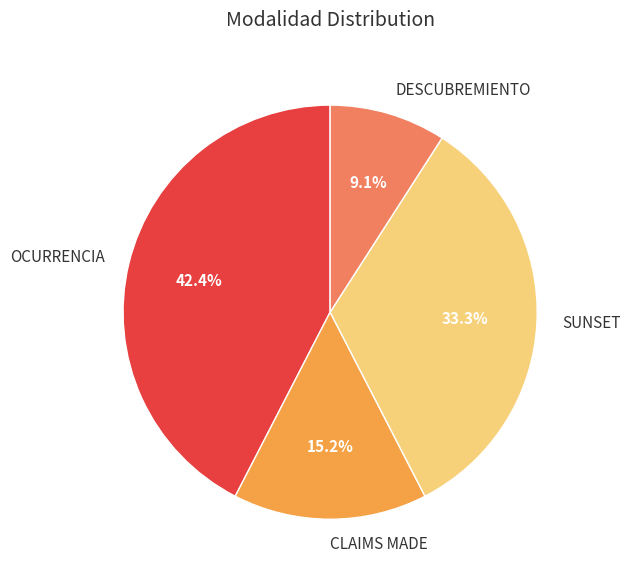

Which has a higher value, CLAIMS MADE or DESCUBREMIENTO?

CLAIMS MADE